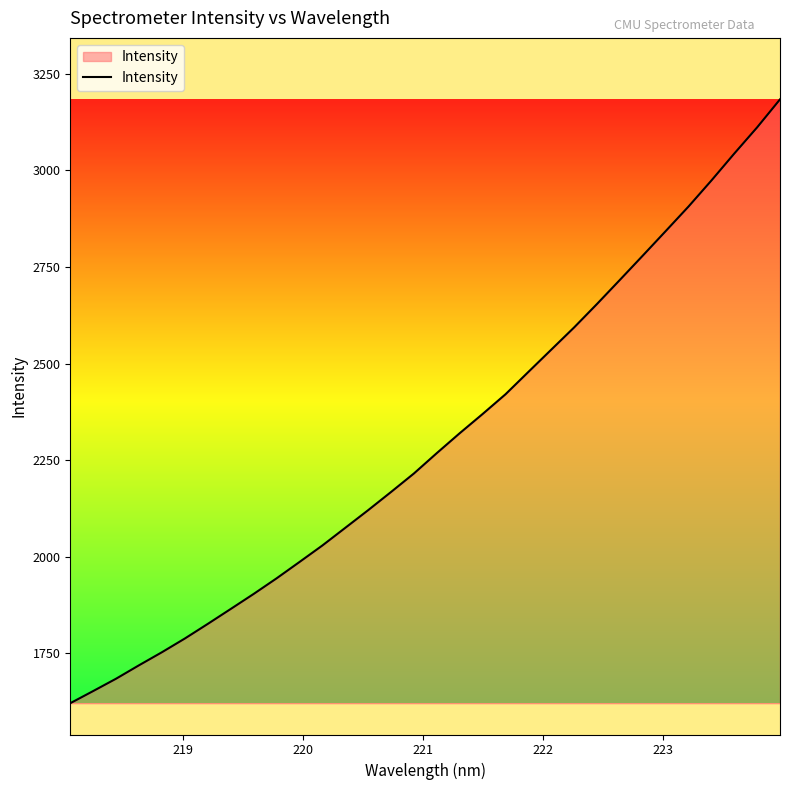

What is the difference between the maximum and minimum values?

1563.4